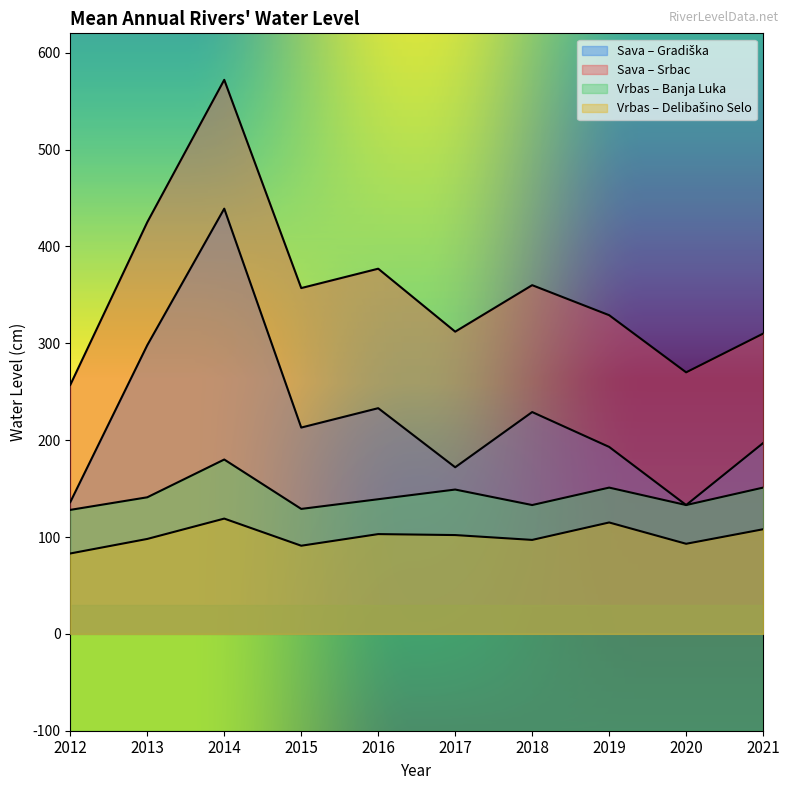

True or false: Vrbas – Delibašino Selo and Vrbas – Banja Luka intersect in this chart.

False